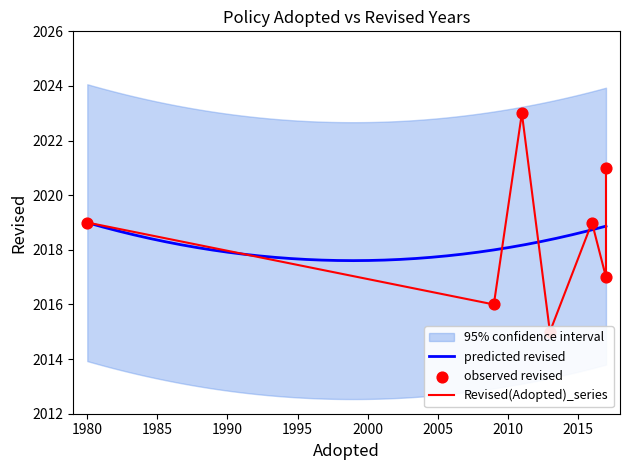

Which has a higher value, 2013 or 1980?

1980